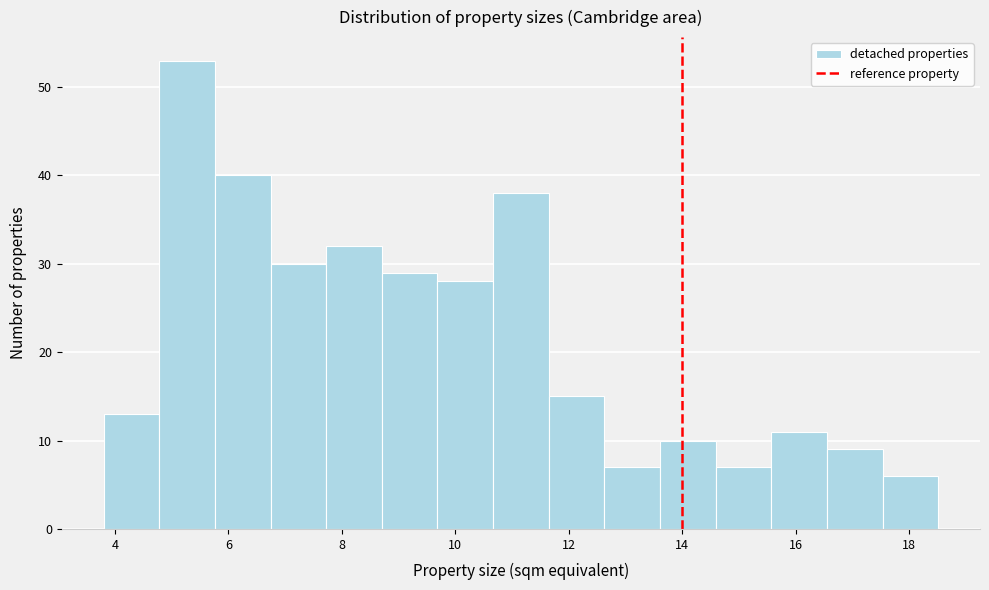

Over which range of the x-axis is the bar tallest?

4.8 to 5.8